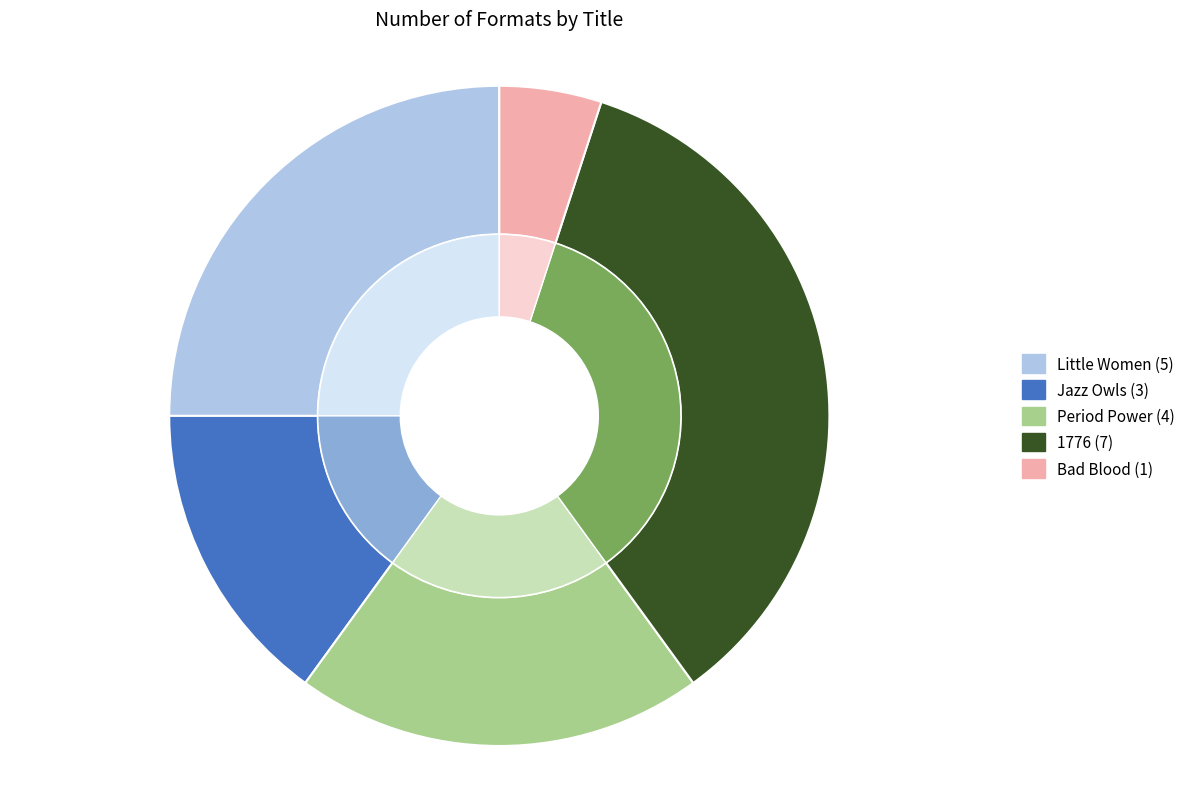

To the nearest percent, what percentage of the pie is Period Power?

20%